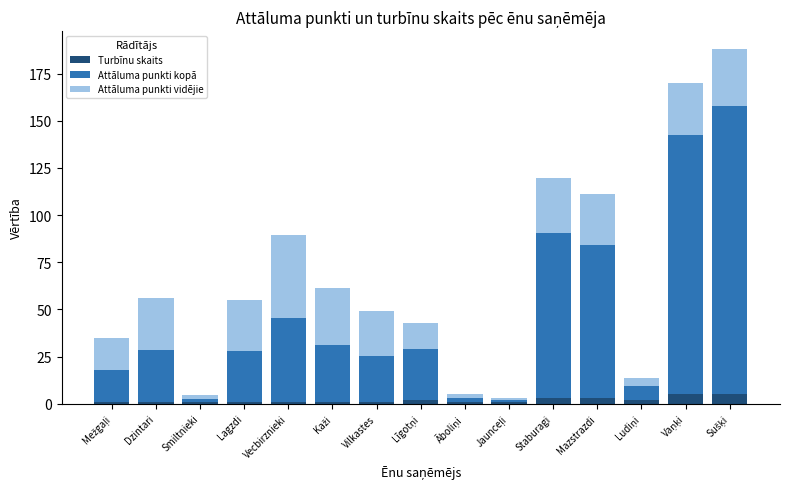

What is the average value of the Turbīnu skaits series?

1.9